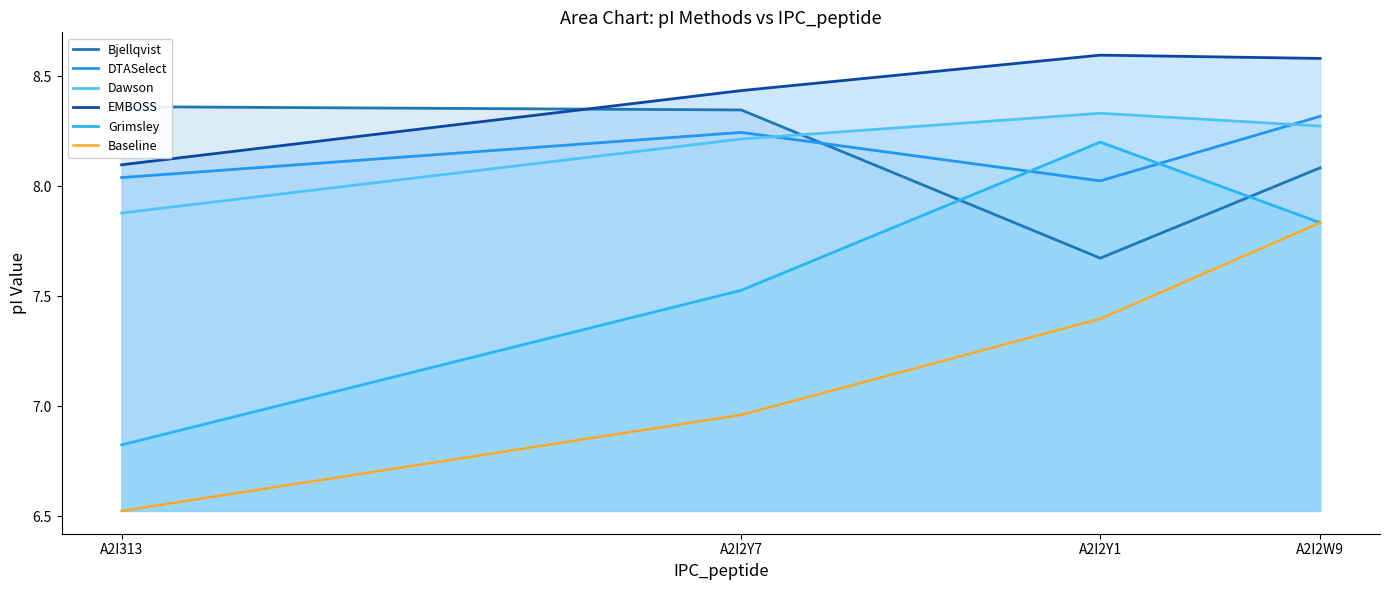

Reading left to right, what are all the values shown in this chart?

Bjellqvist: A2I313=8.4	A2I2Y7=8.3	A2I2Y1=7.7	A2I2W9=8.1
DTASelect: A2I313=8.0	A2I2Y7=8.2	A2I2Y1=8.0	A2I2W9=8.3
Dawson: A2I313=7.9	A2I2Y7=8.2	A2I2Y1=8.3	A2I2W9=8.3
EMBOSS: A2I313=8.1	A2I2Y7=8.4	A2I2Y1=8.6	A2I2W9=8.6
Grimsley: A2I313=6.8	A2I2Y7=7.5	A2I2Y1=8.2	A2I2W9=7.8
Baseline: A2I313=6.5	A2I2Y7=7.0	A2I2Y1=7.4	A2I2W9=7.8